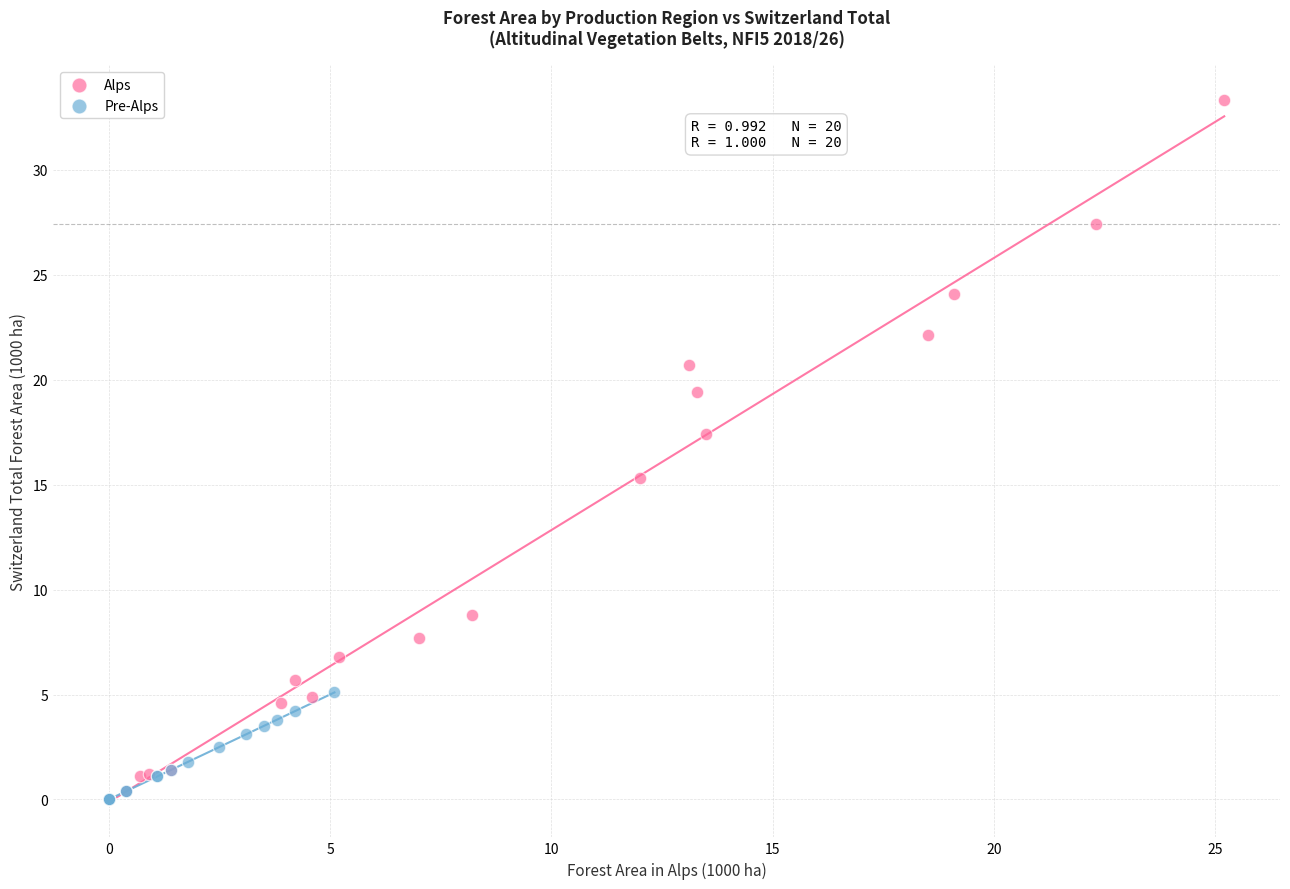

Which series has the largest Y range (max minus min)?

Alps